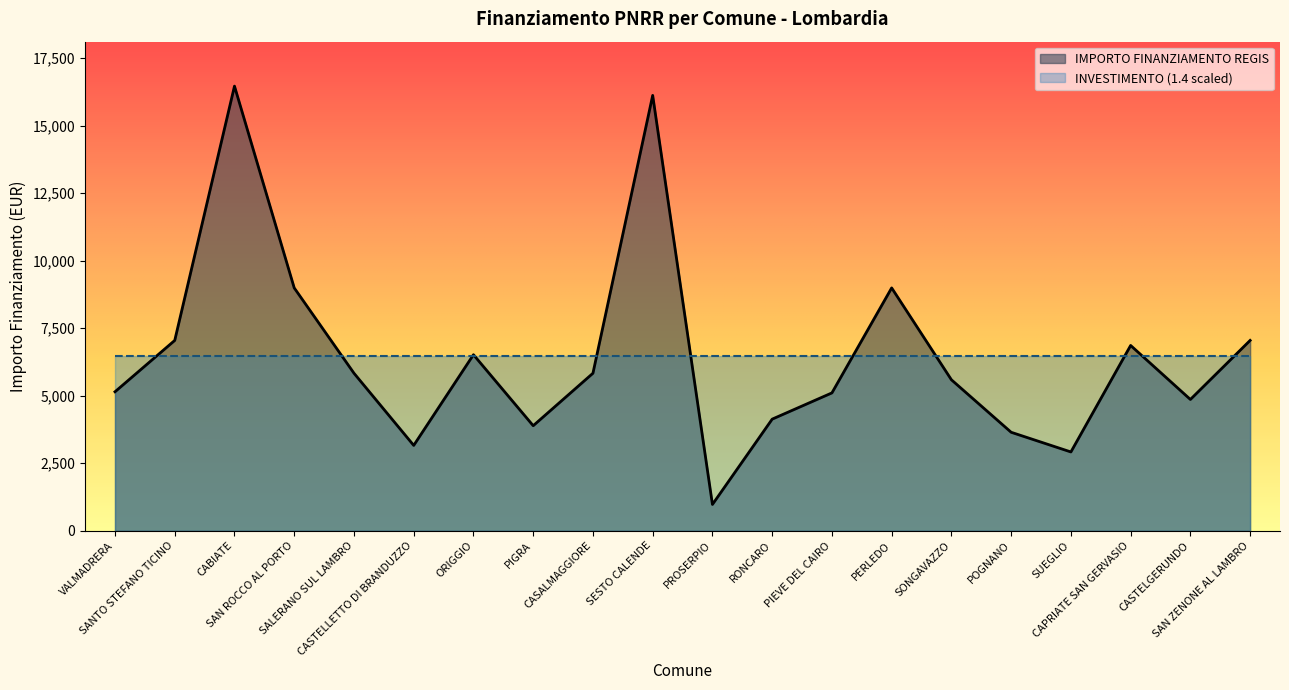

What is the change in value from SESTO CALENDE to CAPRIATE SAN GERVASIO?

-9261